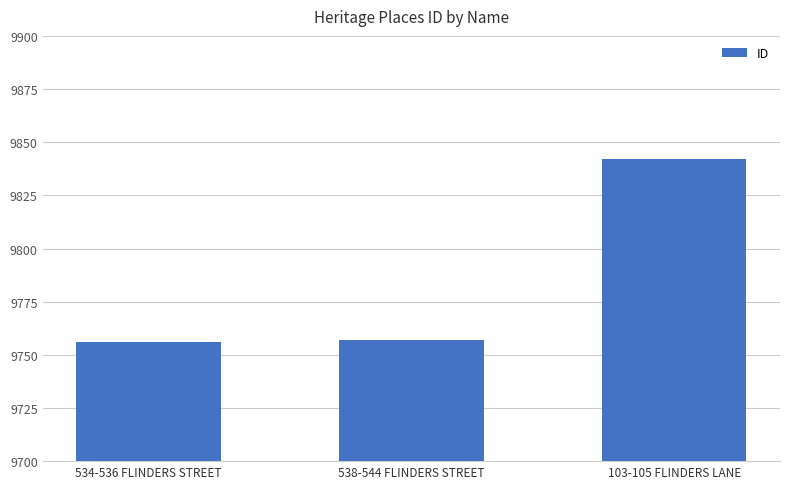

What is the difference between the values at 103-105 FLINDERS LANE and 538-544 FLINDERS STREET?

85